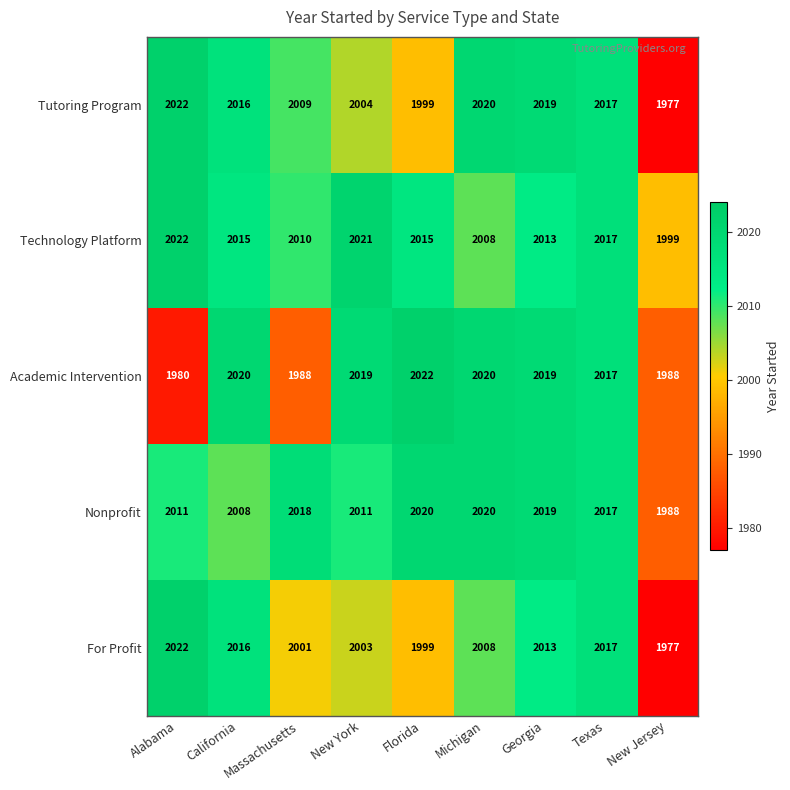

Which label corresponds to the smallest value in the chart?

New Jersey